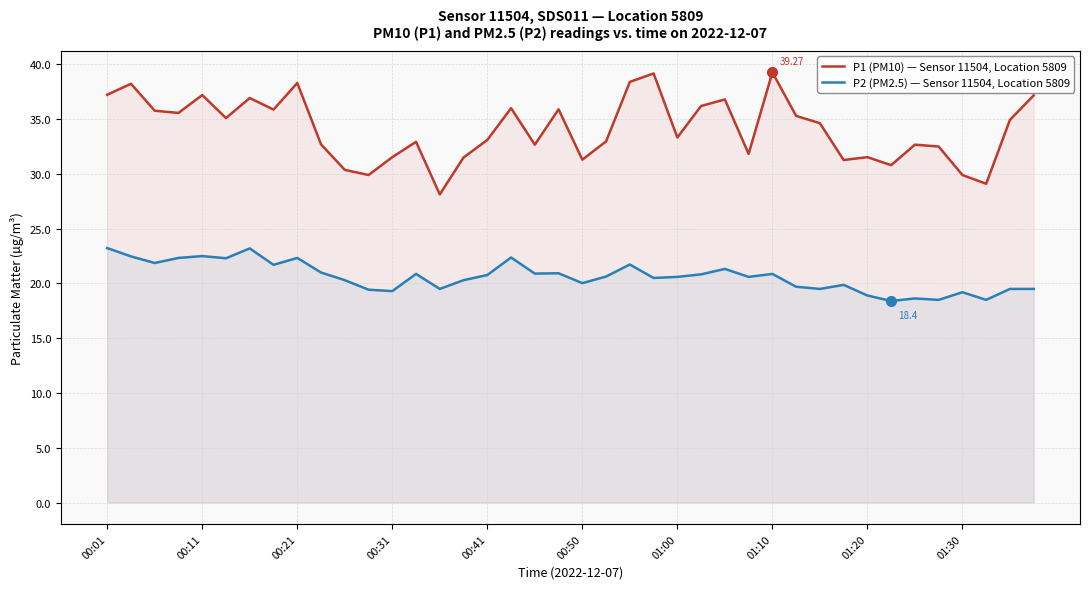

True or false: P2 (PM2.5) — Sensor 11504, Location 5809 has a value of 23.2 at 00:01.

True